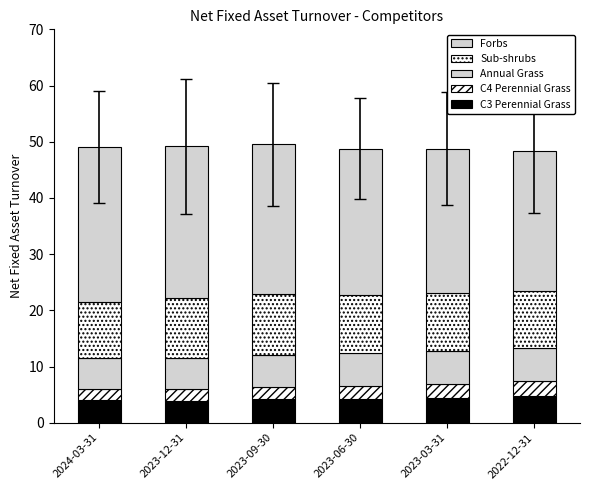

Does the chart contain stacked bars?

Yes